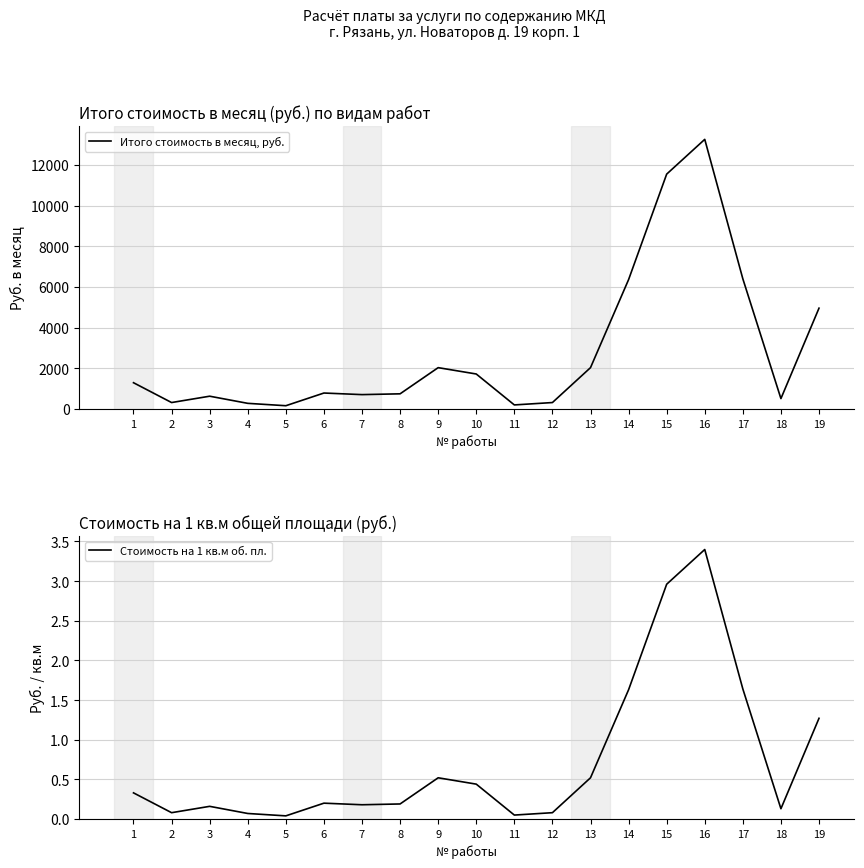

What is the difference between the maximum and second lowest values in the Итого стоимость в месяц, руб. series?

13062.6